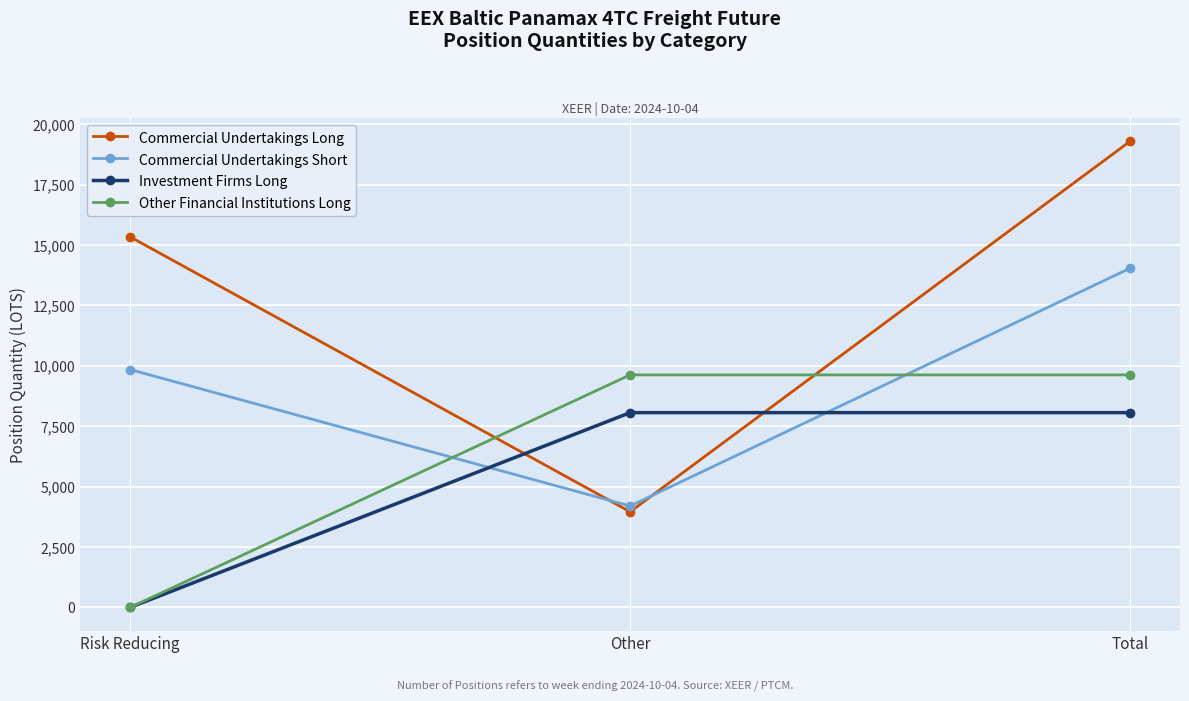

Which series has the largest total across all categories?

Commercial Undertakings Long